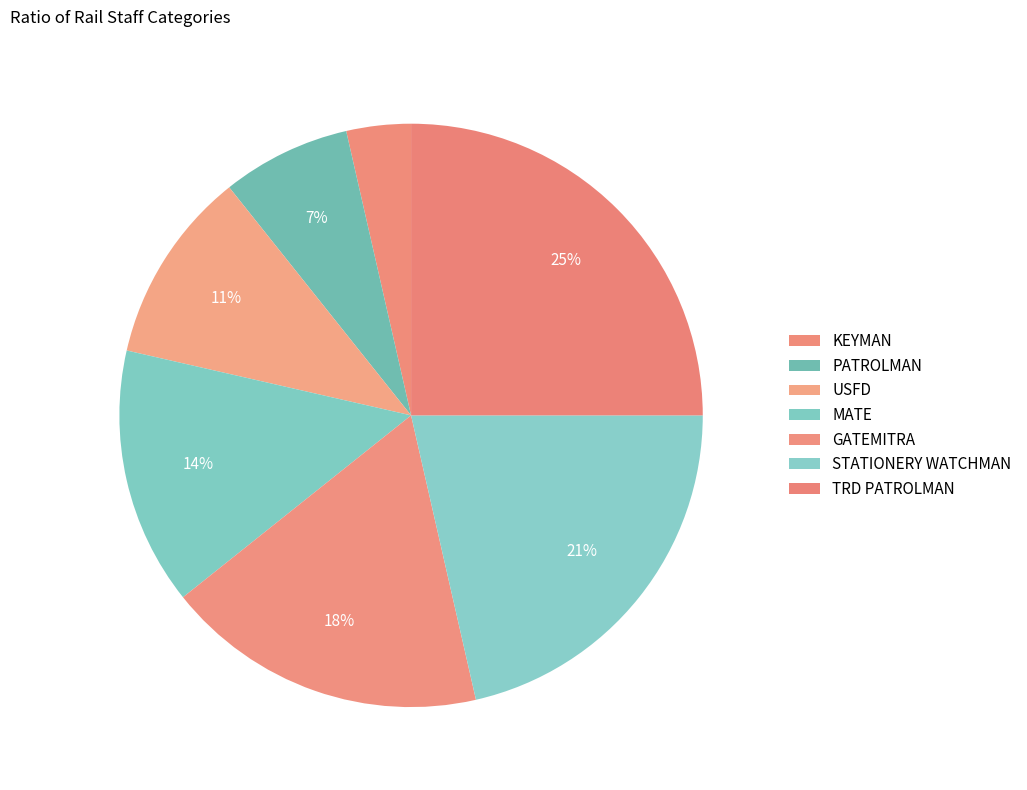

The KEYMAN slice represents 4% of the pie. True or false?

True